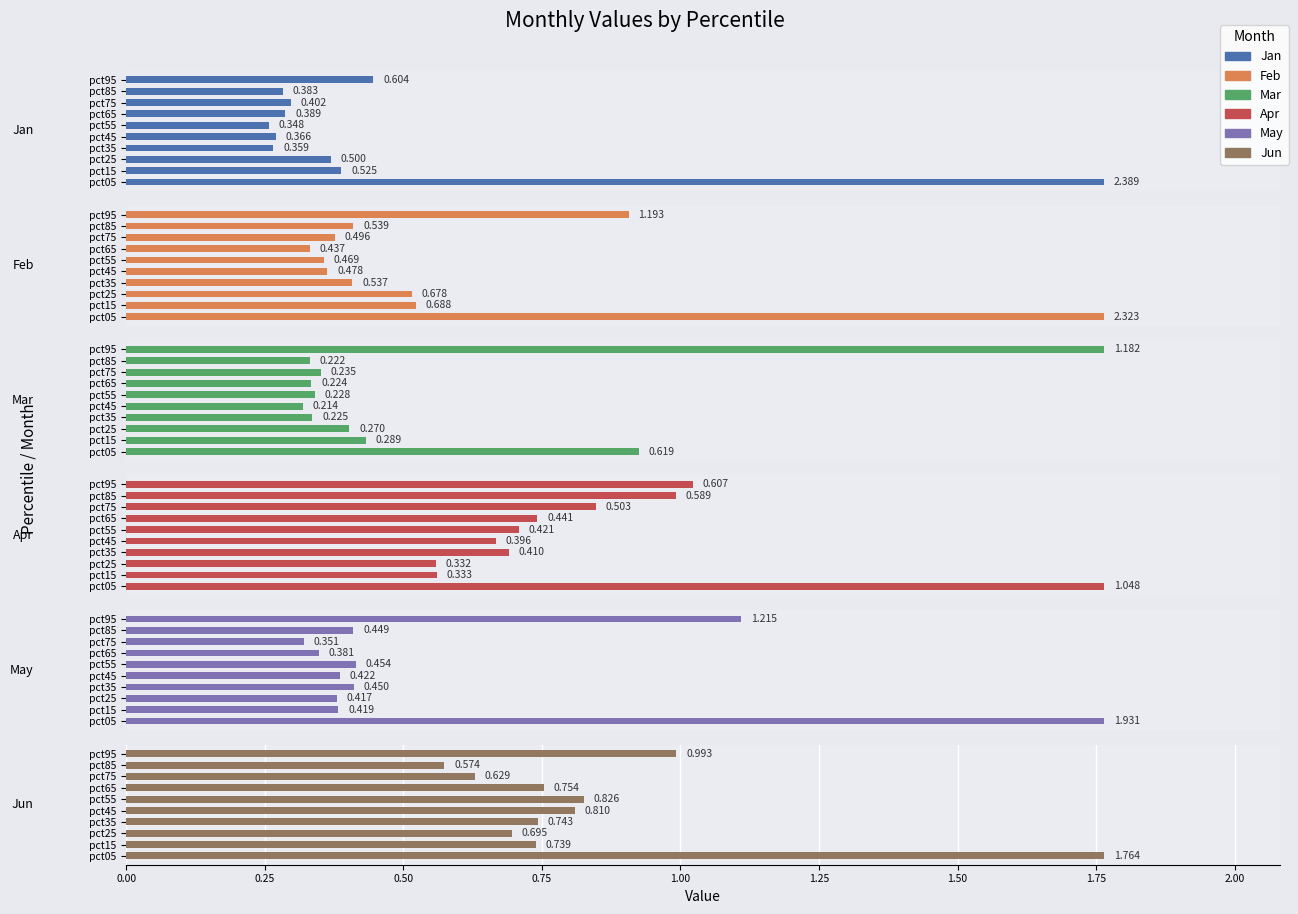

At 0.00, list the series in order from smallest to largest.

Mar, Apr, Jun, May, Feb, Jan